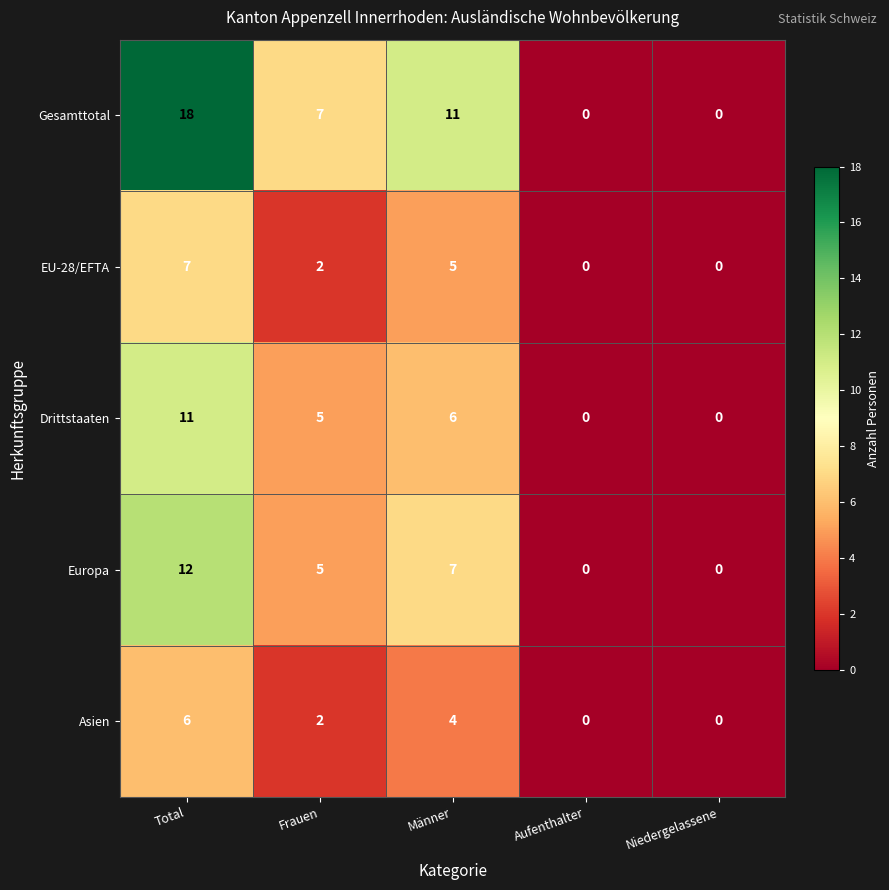

At how many categories does at least one series exceed 1?

3